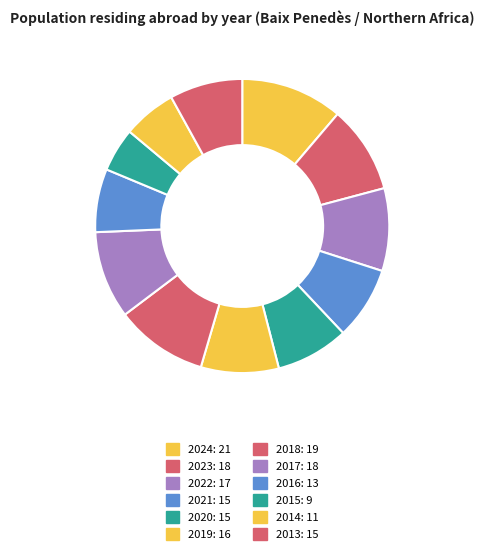

Which slice is the smallest?

2015